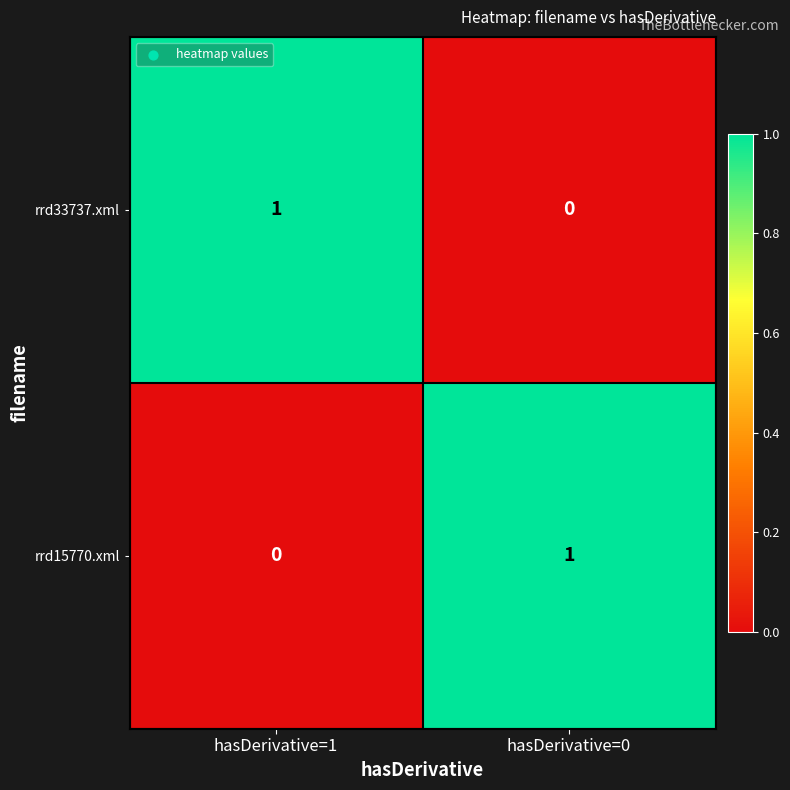

The rrd33737.xml series shows -1 at hasDerivative=0. True or false?

False